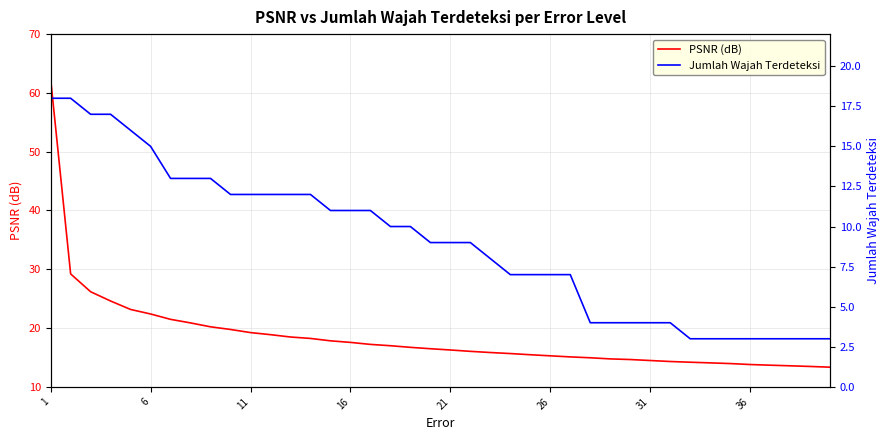

Is it true that PSNR (dB) equals 25.3 at 11?

False